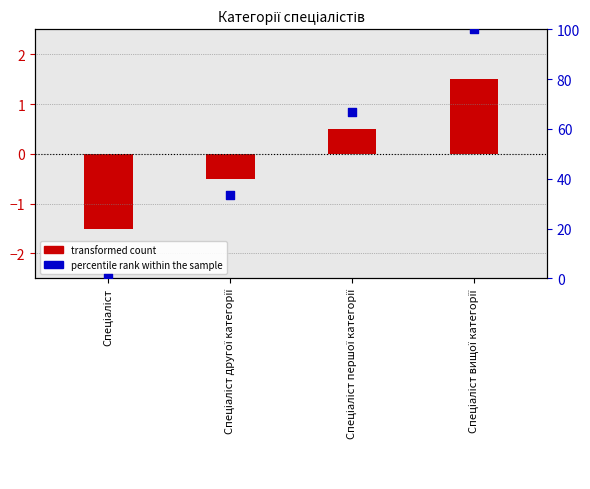

At how many categories does at least one series exceed 10?

3